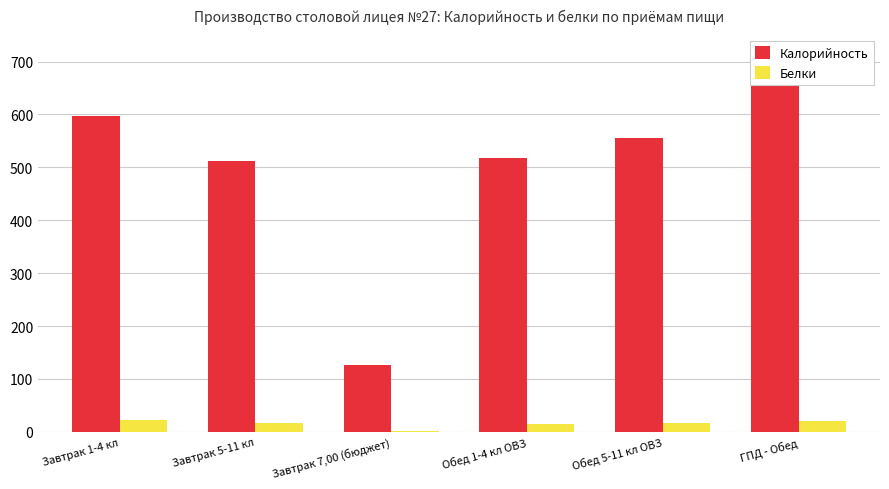

List the series in order of their peak value, lowest first.

Белки, Калорийность